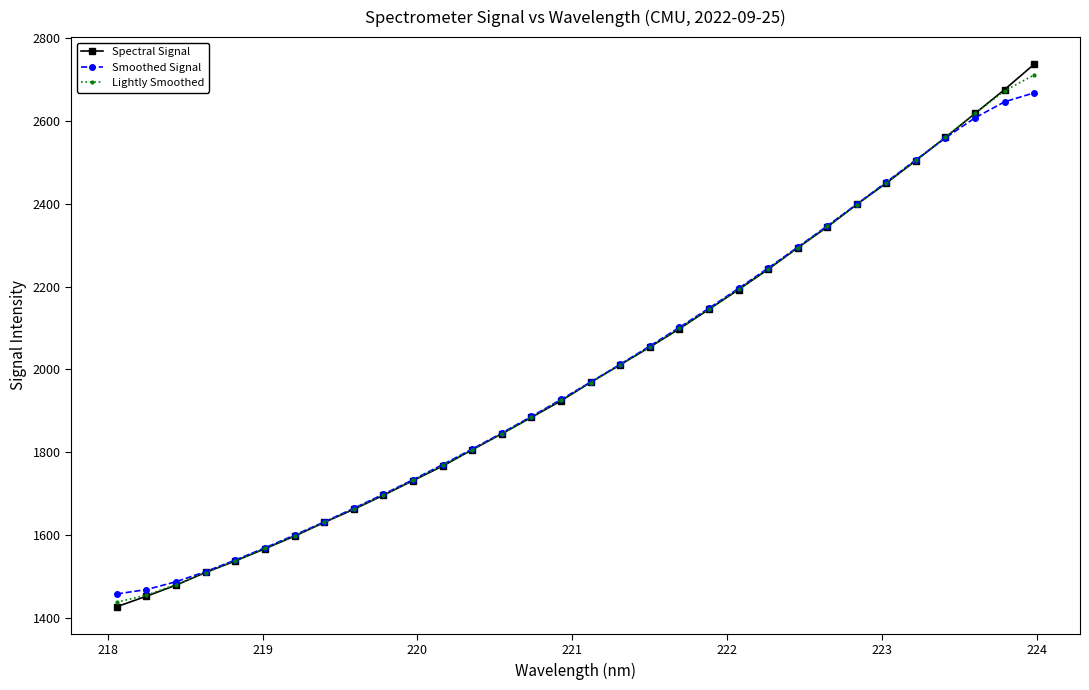

What is the difference between the second highest and second lowest values in the Smoothed Signal series?

1177.7